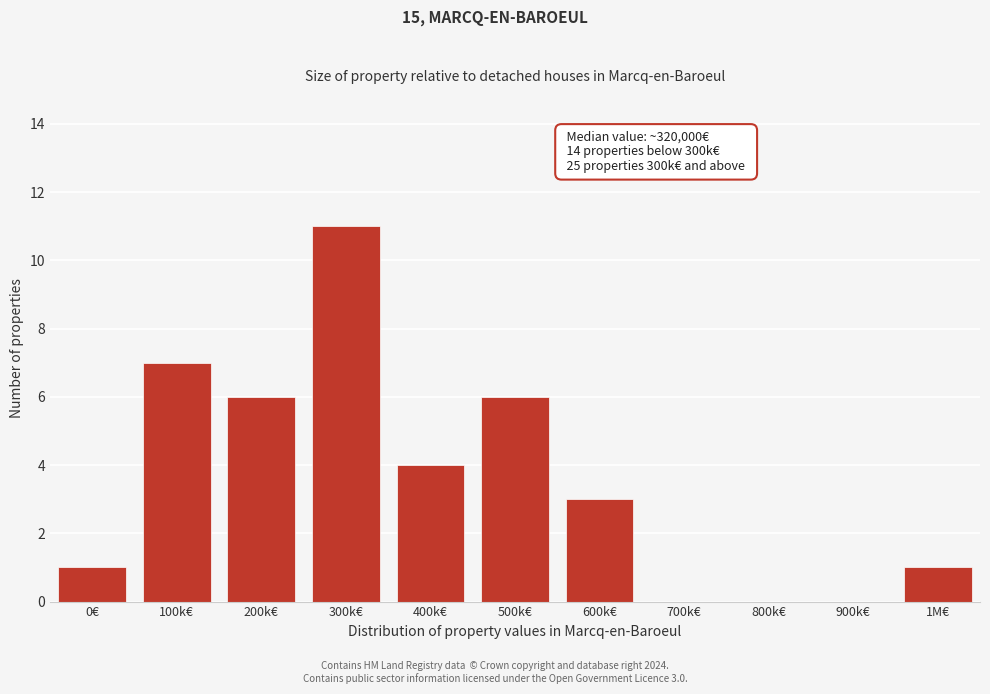

Reading left to right, what are all the values shown in this chart?

0€=1	100k€=7	200k€=6	300k€=11	400k€=4	500k€=6	600k€=3	700k€=0	800k€=0	900k€=0	1M€=1